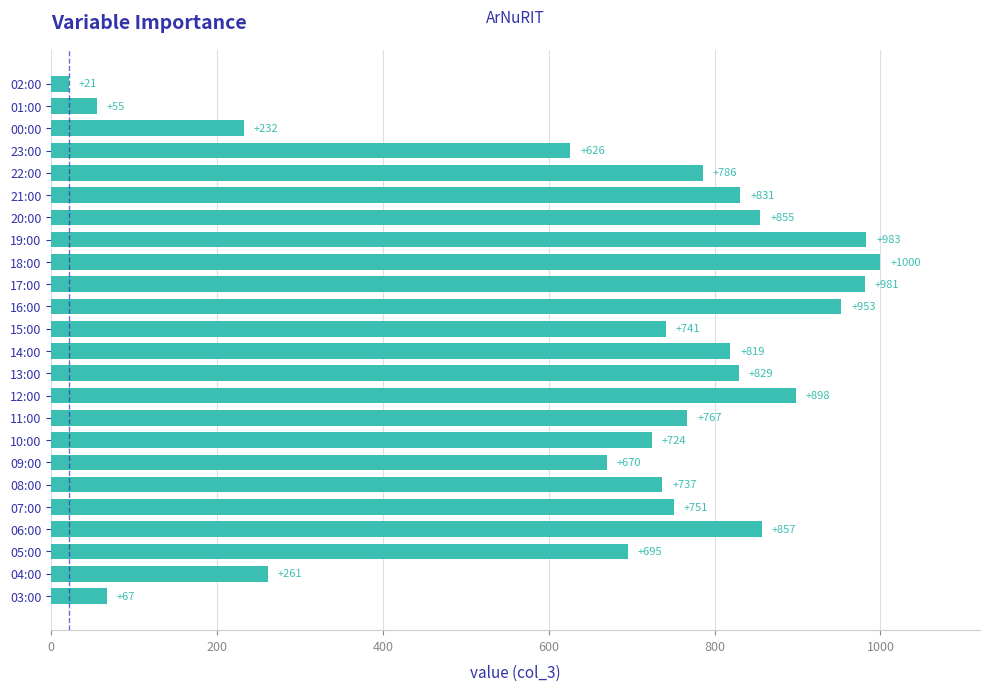

Where is the data nearest to the value 510?

23:00